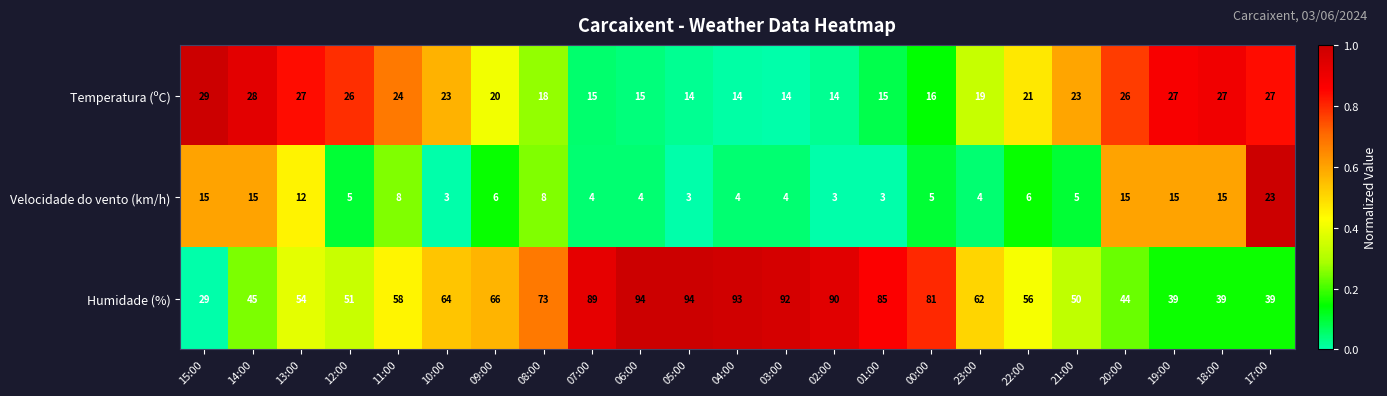

Which series has the widest spread of values?

Humidade (%)